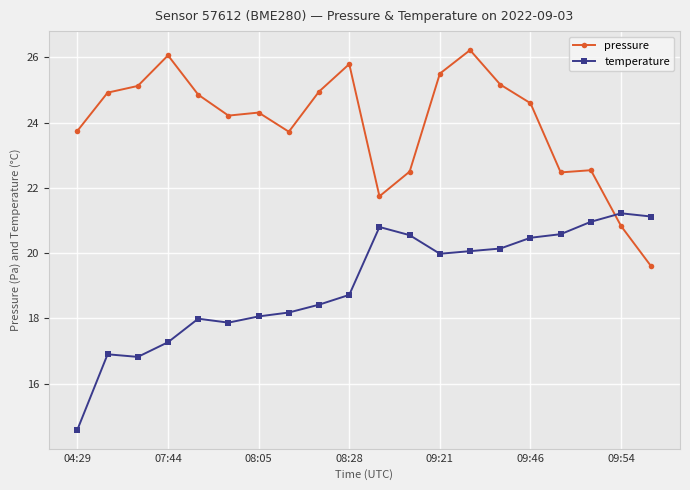

What are all the series names shown in the legend?

pressure, temperature